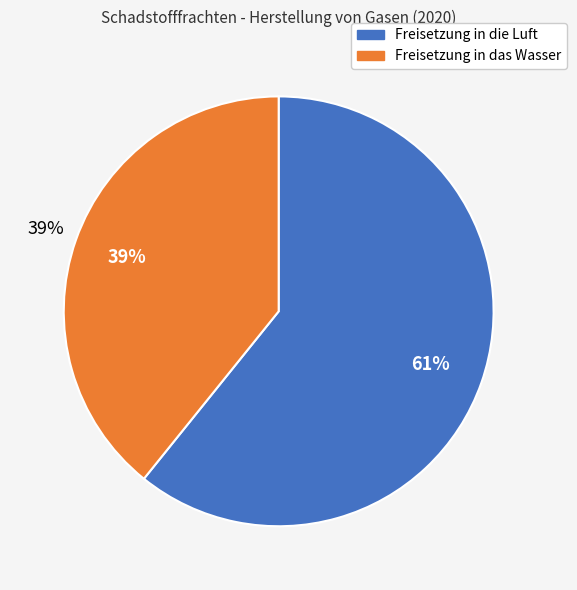

True or false: Stickoxide (NOx/NO2) accounts for 12% of the total.

False